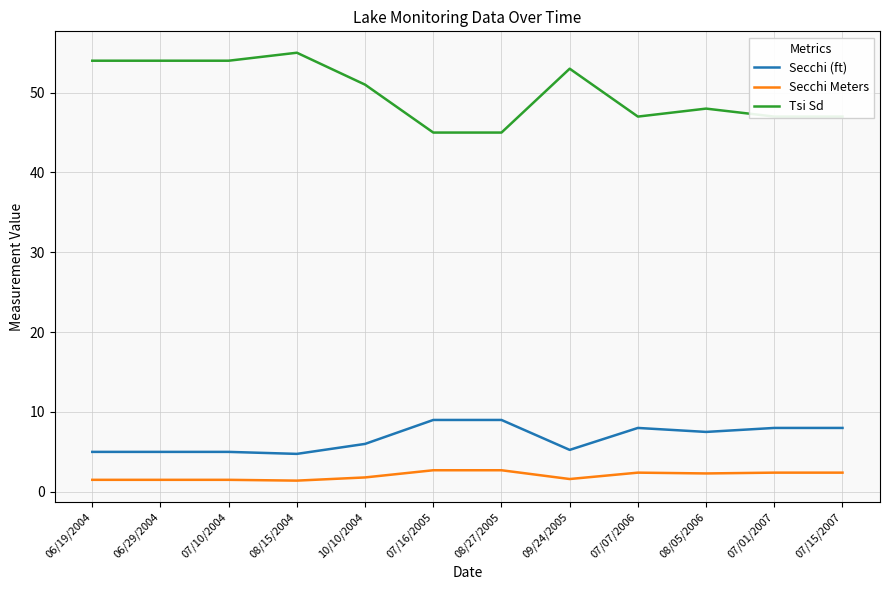

In Secchi (ft), how many points are lower than both neighbors (excluding endpoints)?

3